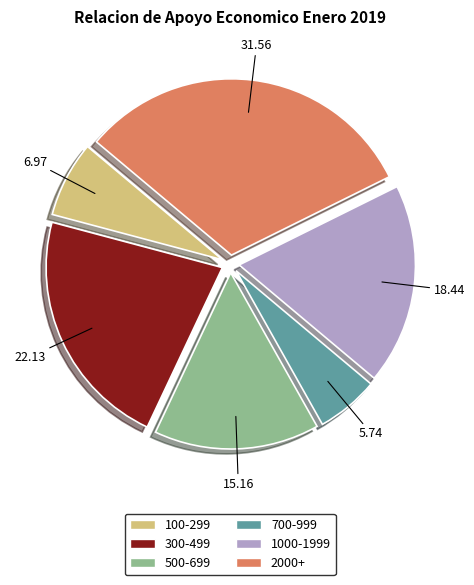

How many slices are in this pie chart?

6